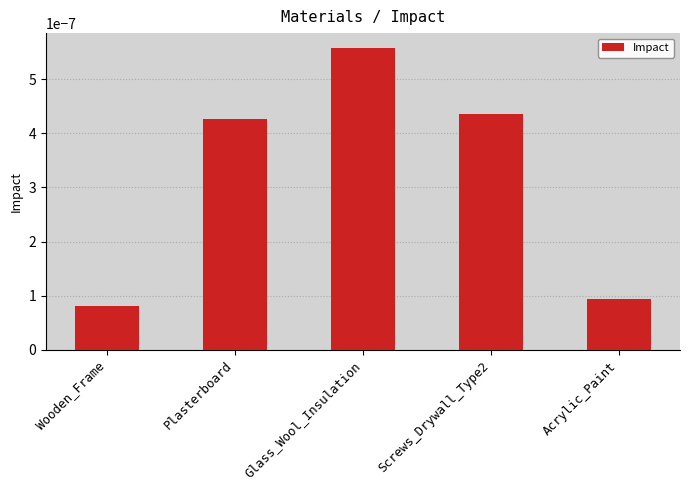

What is the label of the 3rd bar from the right?

Glass_Wool_Insulation